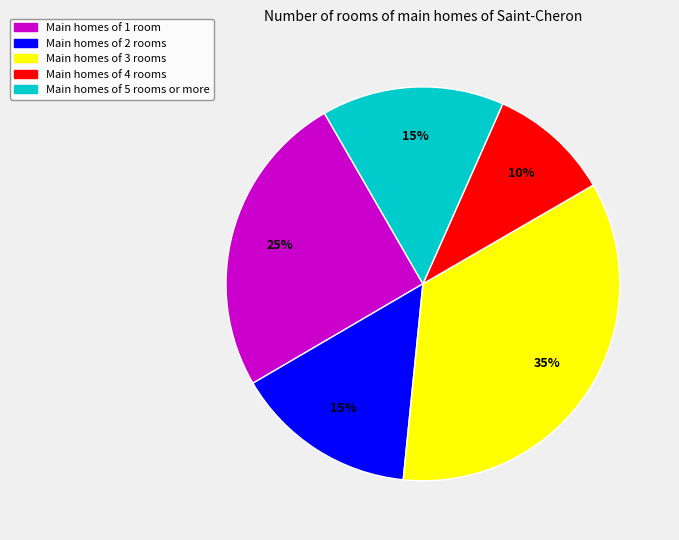

To the nearest percent, what is the average slice percentage?

20%